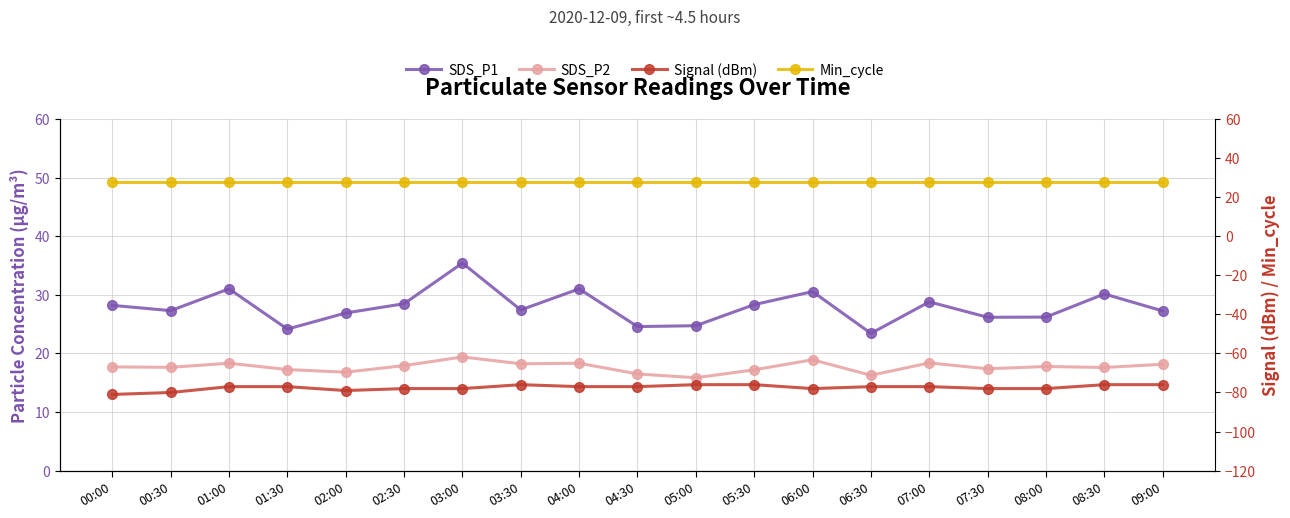

Which category has the lowest value in the SDS_P1 series?

06:30